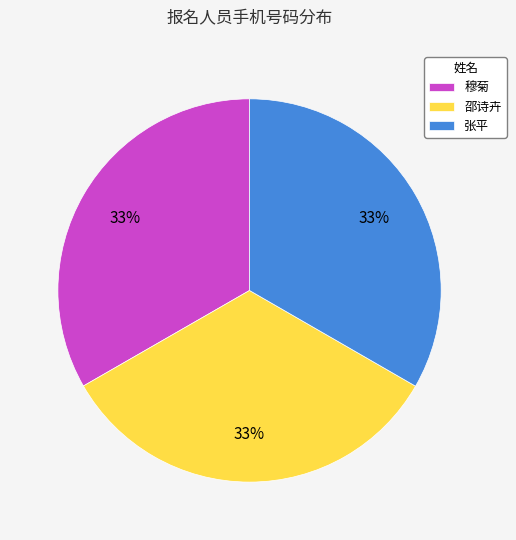

Do 邵诗卉 and 张平 together represent more than half of the pie?

Yes